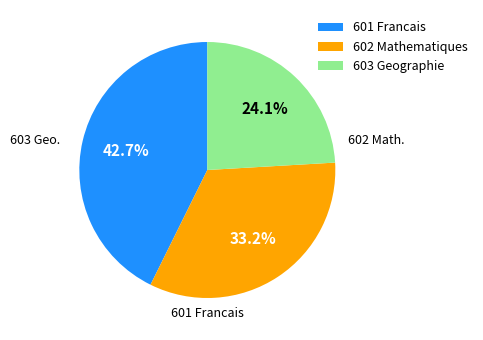

Which category has the smallest portion of the pie?

603 Geographie